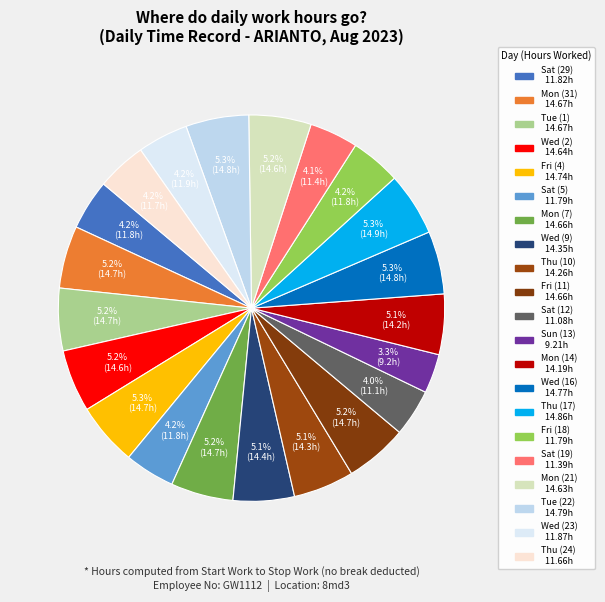

Which slice is the largest?

Thu (17)